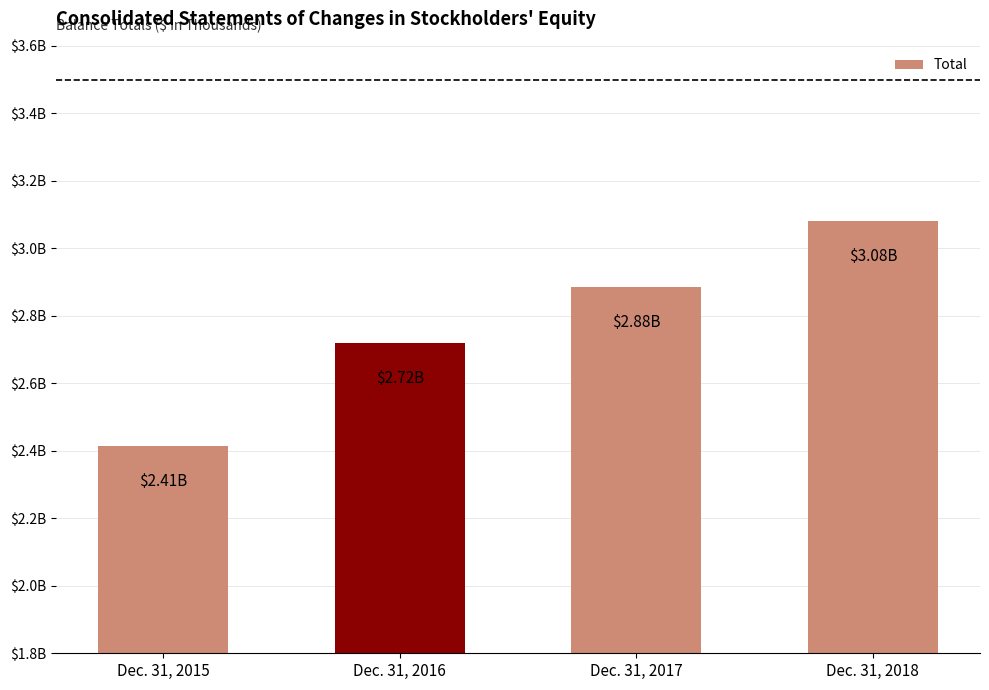

List the labels in order of value, smallest first.

Dec. 31, 2015, Dec. 31, 2016, Dec. 31, 2017, Dec. 31, 2018